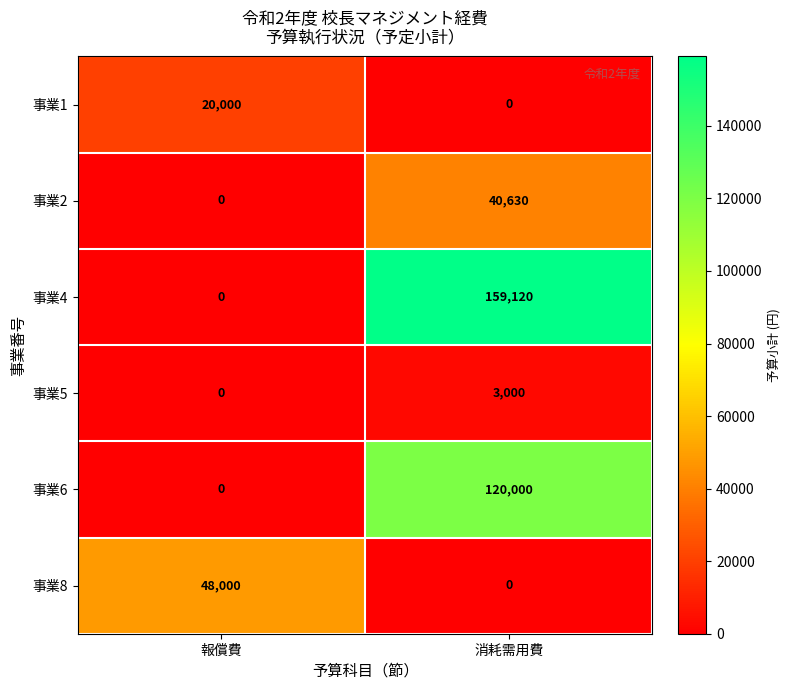

What is the sum of the 事業6 values at 報償費 and 消耗需用費?

120000